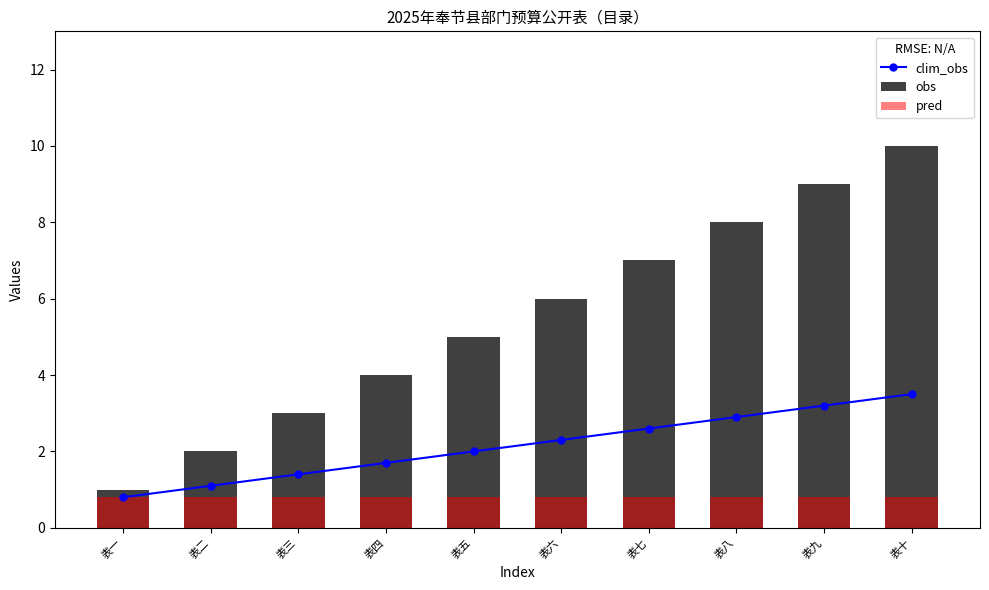

The clim_obs series shows 3.5 at 表十. True or false?

True